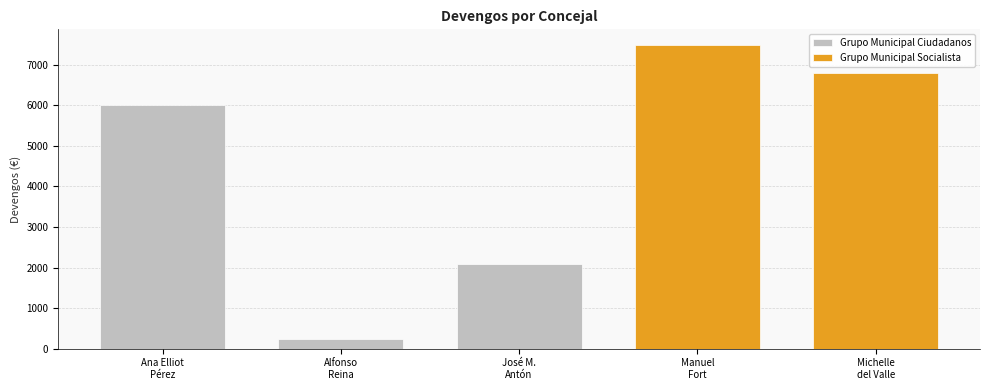

What is the value of the 3rd bar from the left?

2100